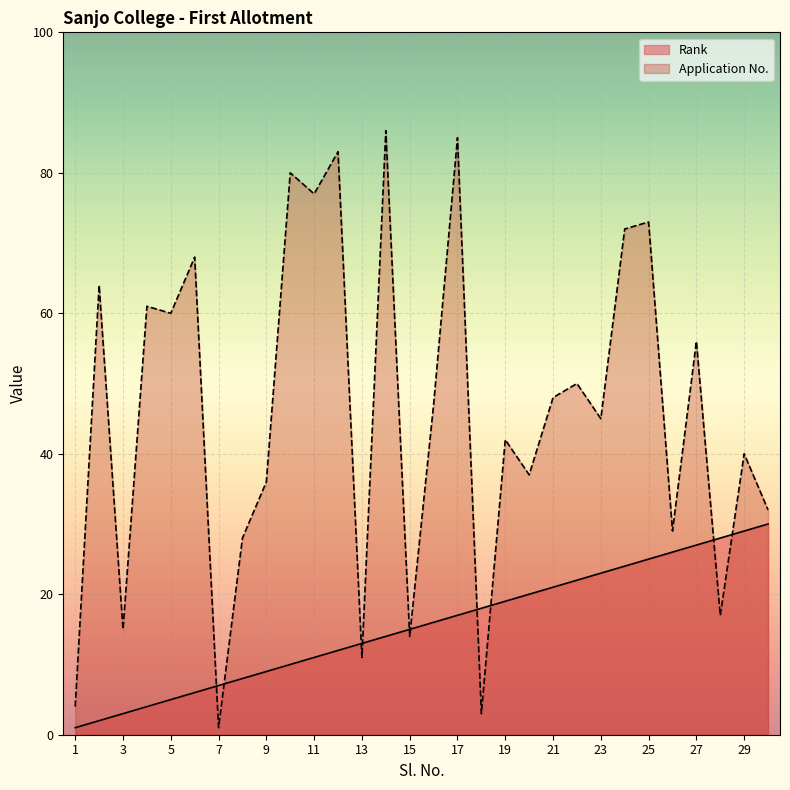

List the series in order of their overall mean, lowest first.

Rank, Application No.